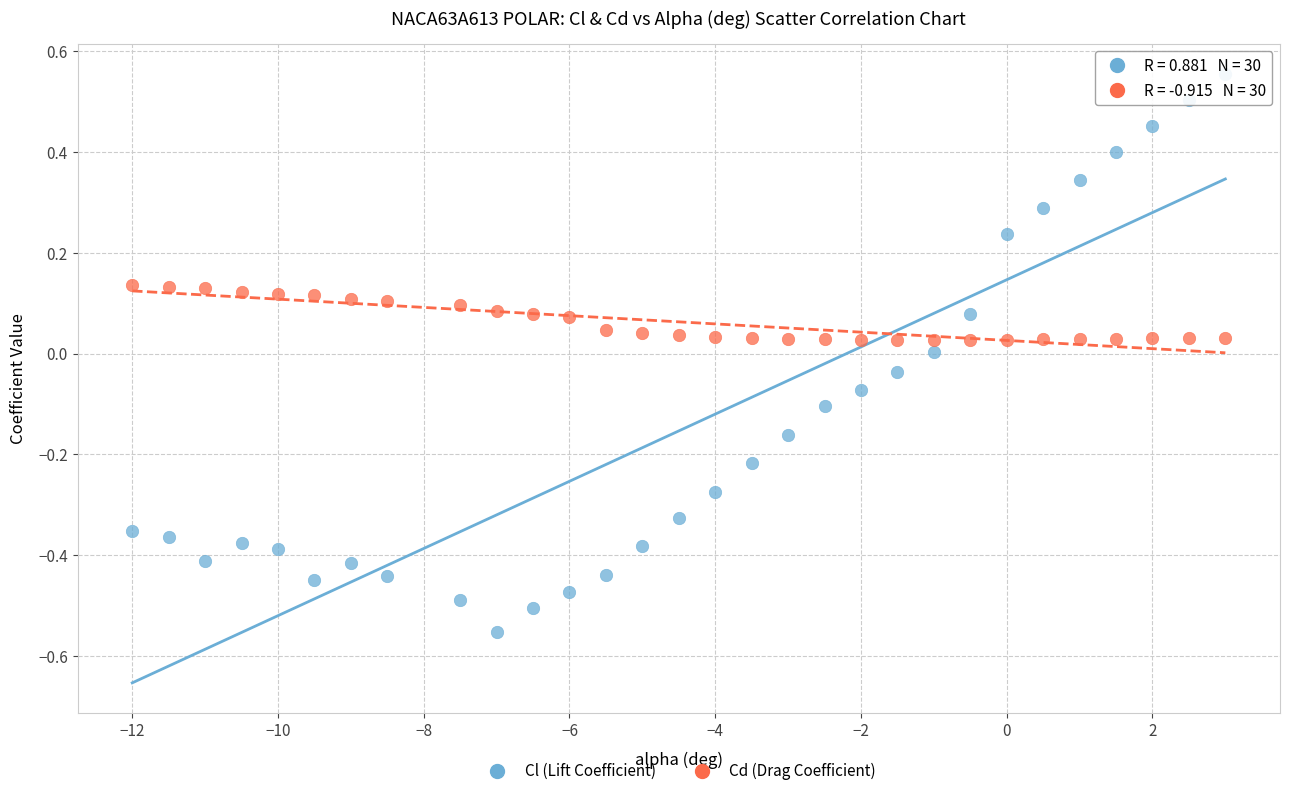

What is the X range (max minus min) for the scatter plot?

15.0